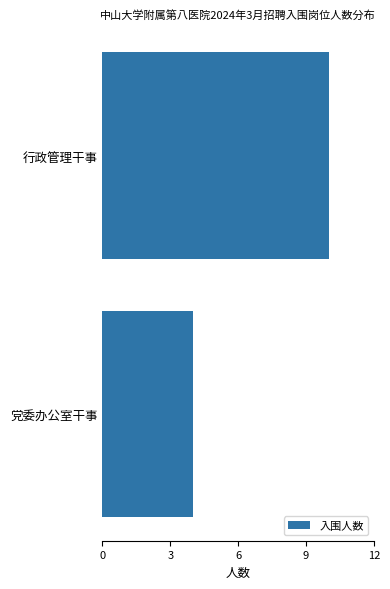

The value at 行政管理干事 is 6. True or false?

False